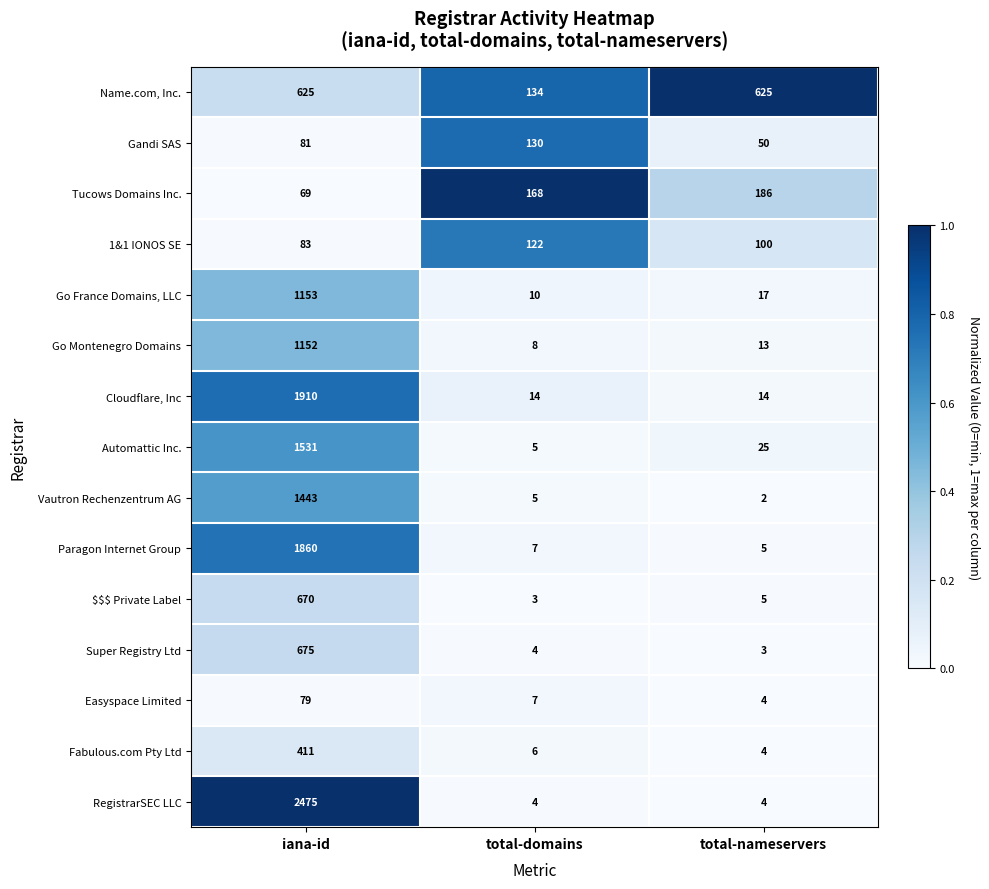

What is the difference between the highest and lowest values at iana-id?

2406